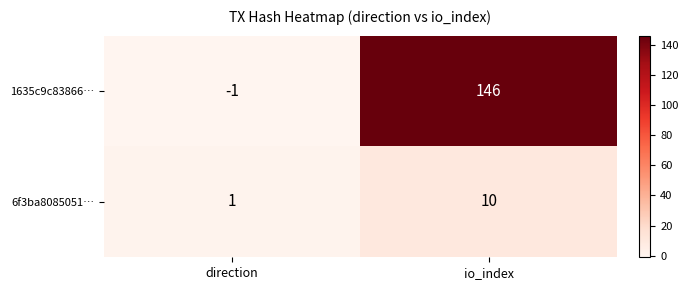

Which category has the lowest value across all series?

direction